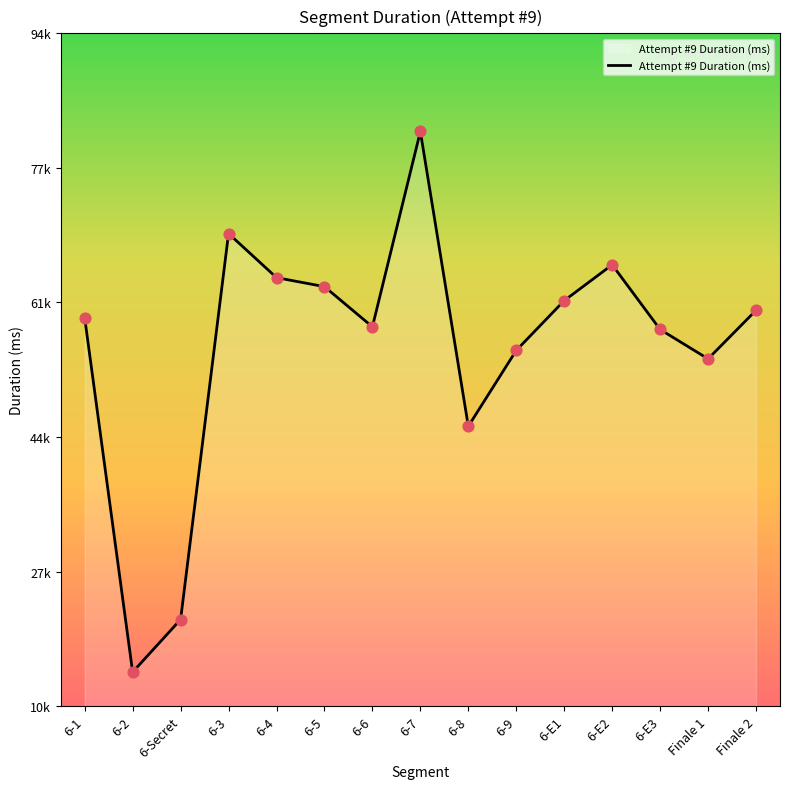

What is the ratio of the value at 6-8 to the value at 6-6?

0.8